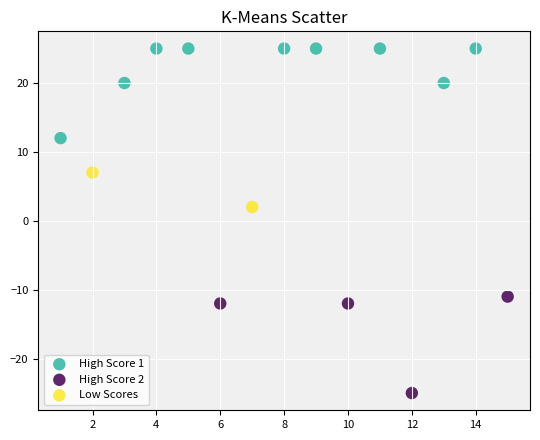

What are all the series names shown in the legend?

High Score 1, High Score 2, Low Scores